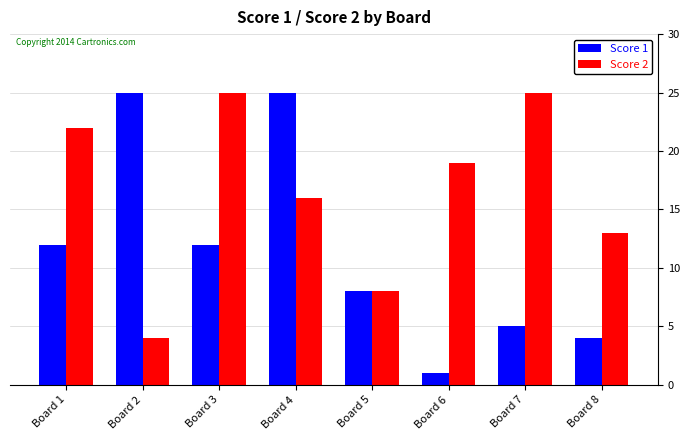

Rank the series by their average value, from highest to lowest.

Score 2, Score 1